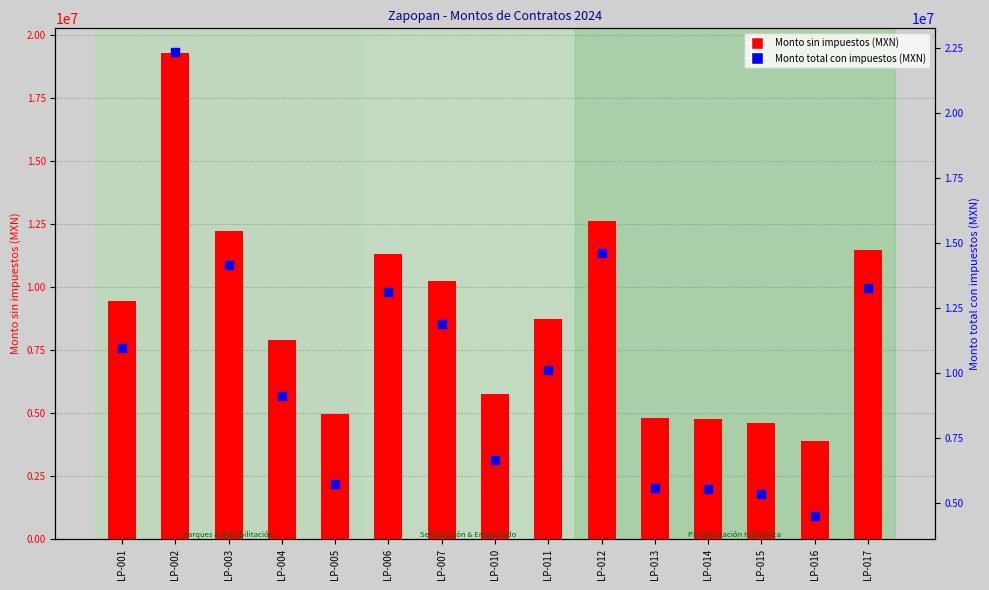

At which category is the sum across all series the highest?

LP-002